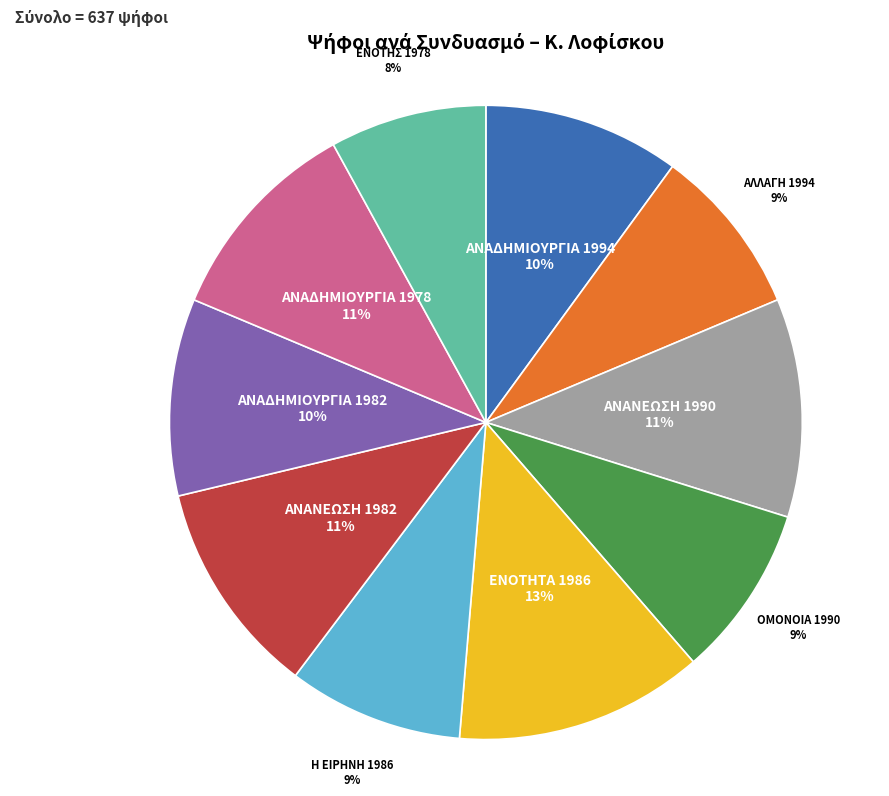

To the nearest percent, what is the average slice percentage?

10%